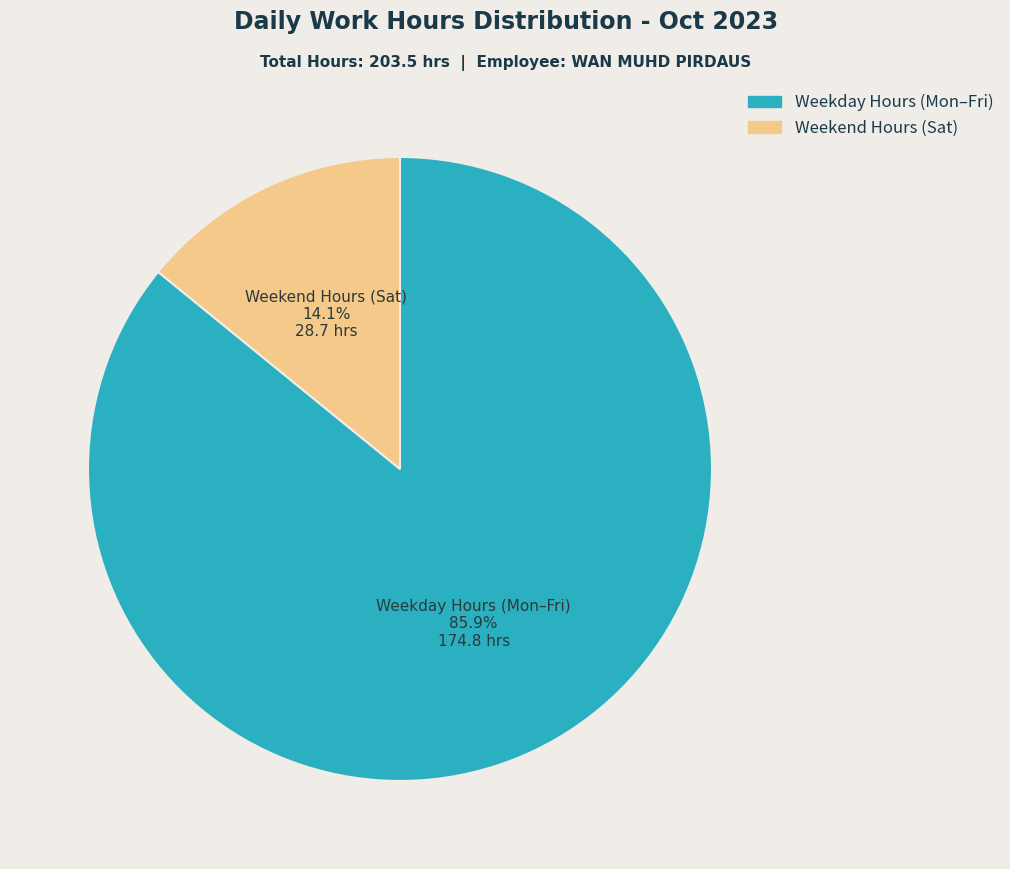

What is the largest slice in the pie chart?

Weekday Hours (Mon–Fri)